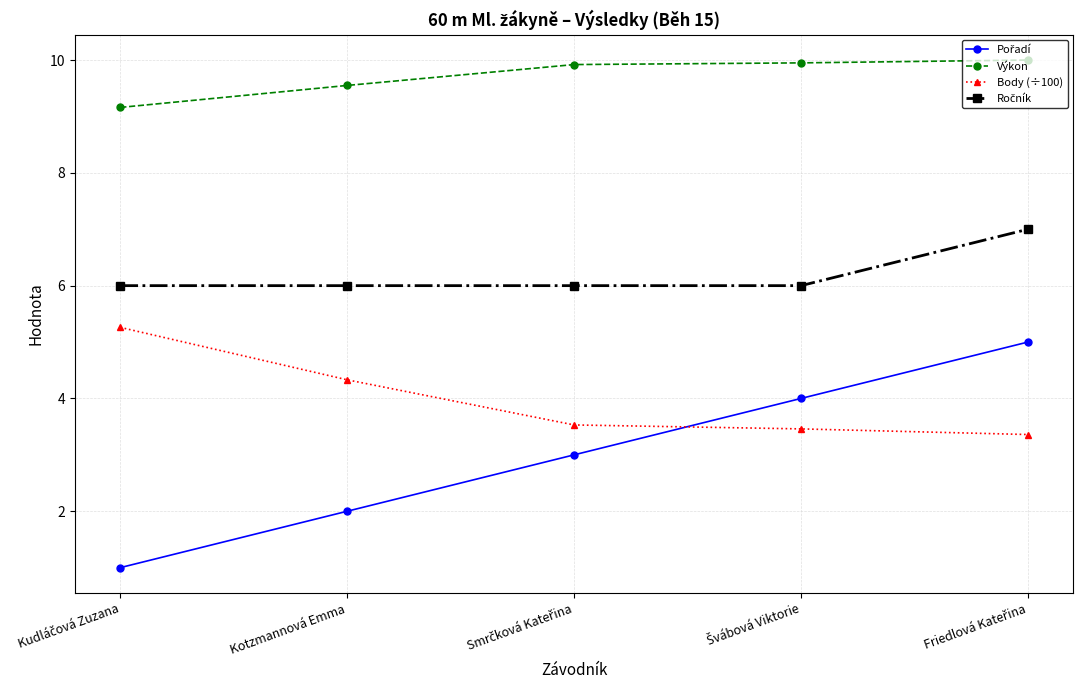

What position from the left is Kotzmannová Emma?

2